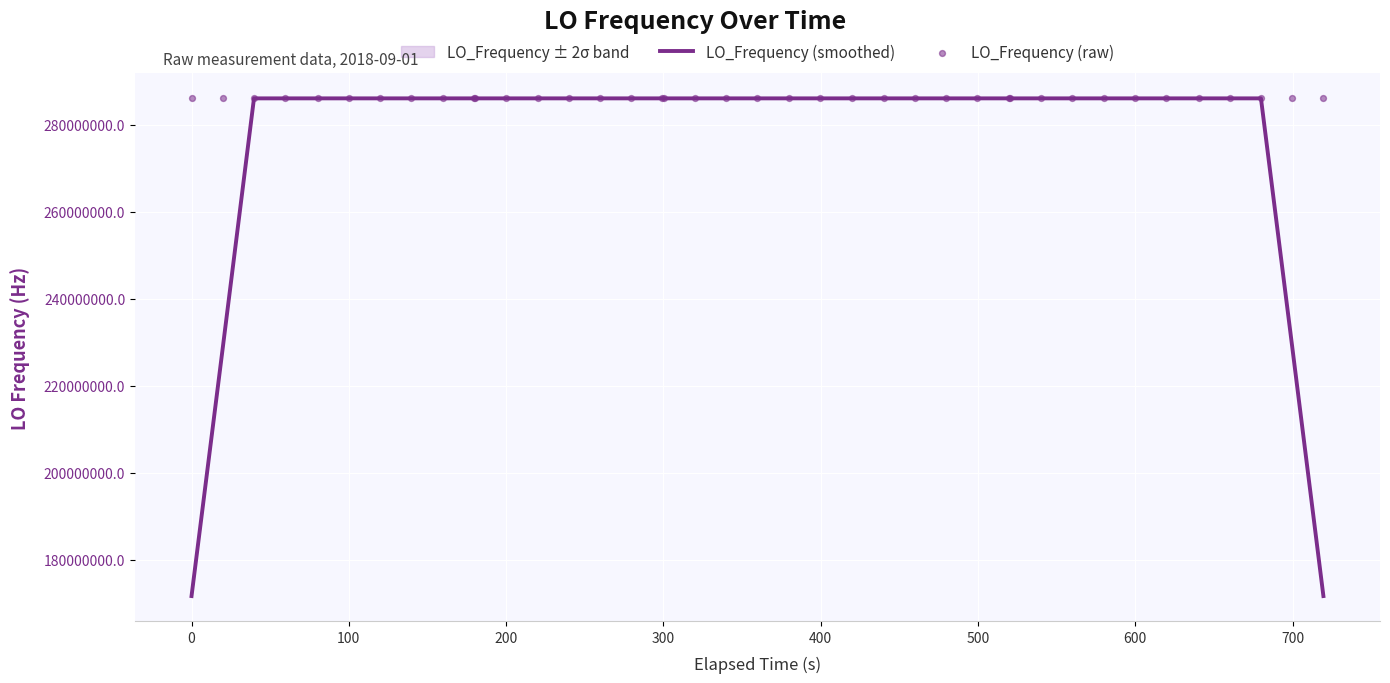

At how many categories does at least one series exceed 274619433?

40